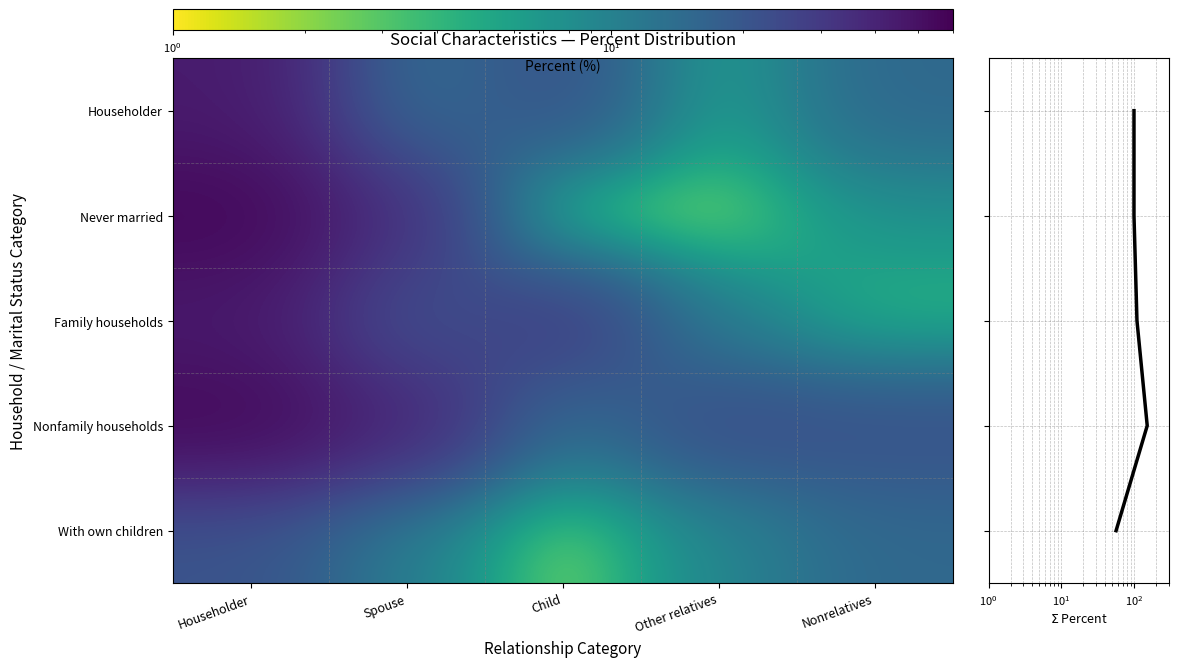

List the labels in order of With own children value, smallest first.

Child, Other relatives, Spouse, Nonrelatives, Householder